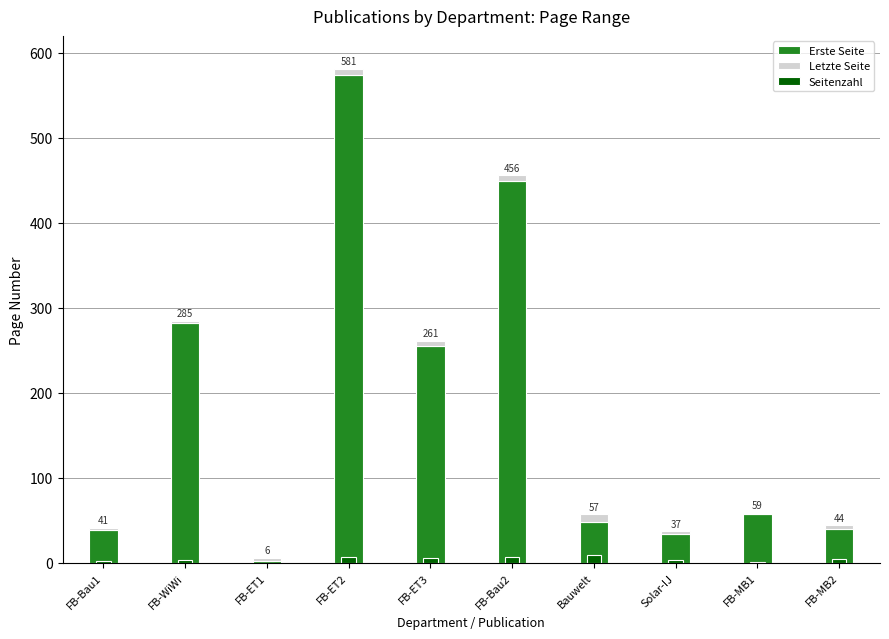

Which has a higher value, FB-WiWi or FB-ET1?

FB-WiWi